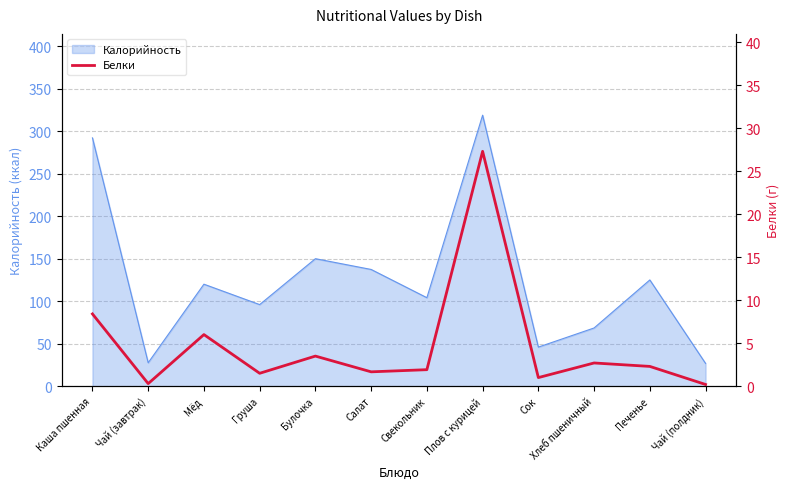

Reading left to right, extract all data points from this chart.

Каша пшенная=8.4	Чай (завтрак)=0.3	Мёд=6.0	Груша=1.5	Булочка=3.5	Салат=1.7	Свекольник=1.9	Плов с курицей=27.3	Сок=1.0	Хлеб пшеничный=2.7	Печенье=2.3	Чай (полдник)=0.2